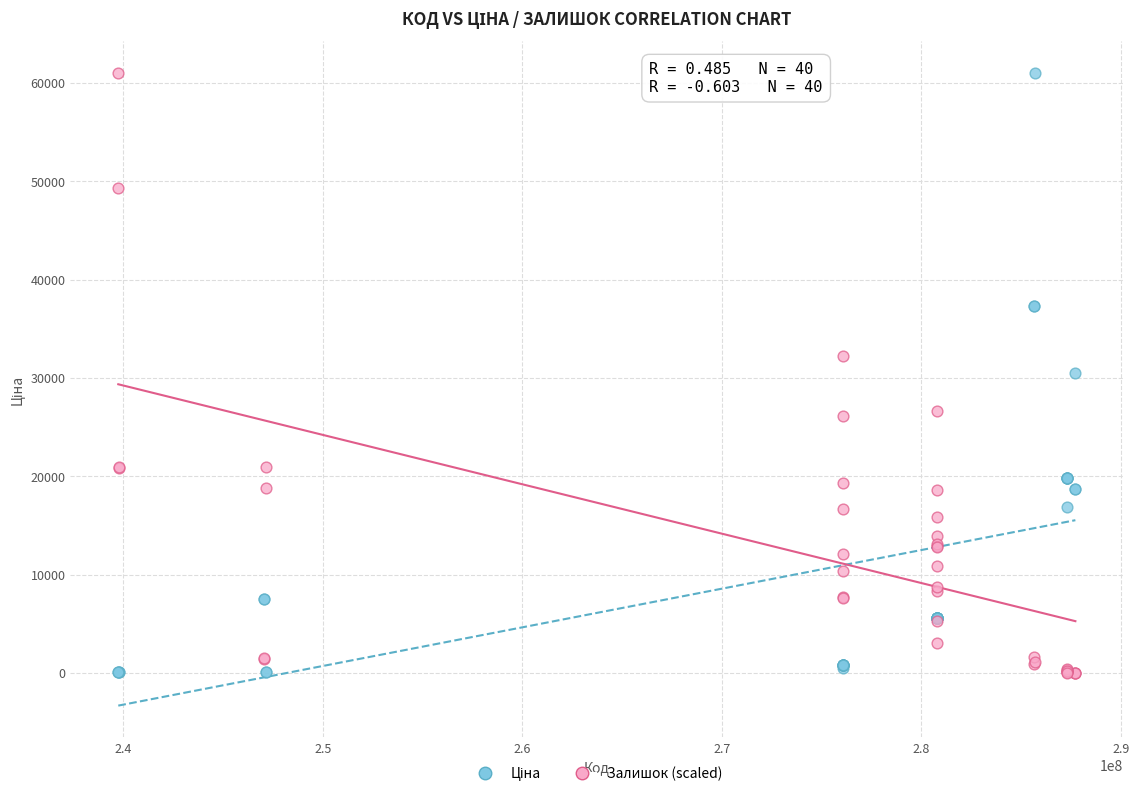

What is the X range (max minus min) for the scatter plot?

47960036.0